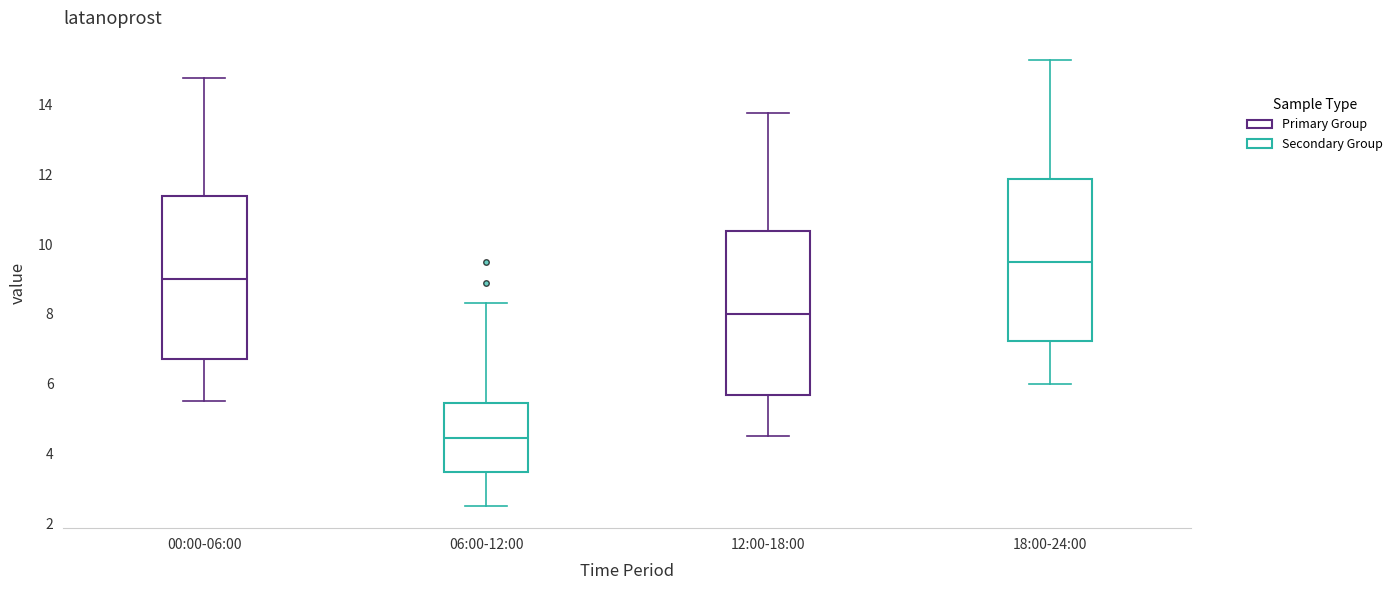

Where is the upper edge of the box for 12:00-18:00 on the y-axis? The values are not printed on the chart, so give them approximately, as read against the axis.

10.4